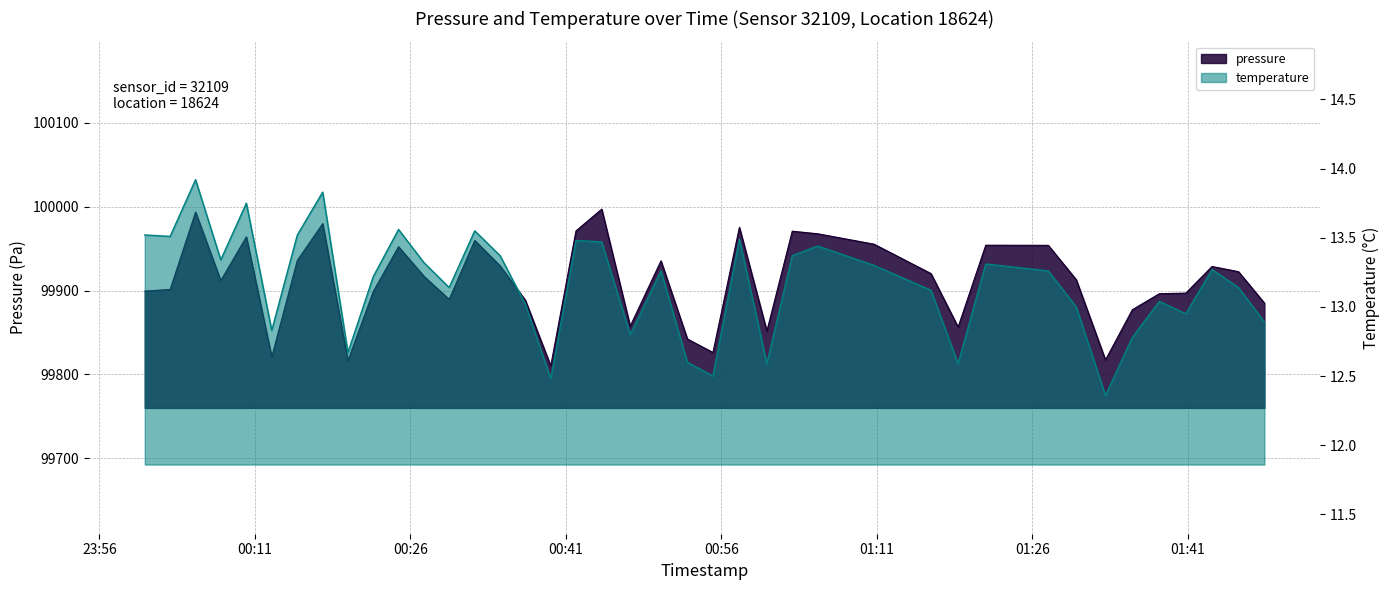

Reading right to left, list all the values displayed in this chart.

pressure: 2022-10-24T01:48:24=99885.1	2022-10-24T01:45:54=99922.6	2022-10-24T01:43:21=99928.7	2022-10-24T01:40:49=99897.0	2022-10-24T01:38:16=99896.2	2022-10-24T01:35:40=99877.2	2022-10-24T01:33:04=99817.3	2022-10-24T01:30:15=99912.9	2022-10-24T01:27:33=99953.9	2022-10-24T01:21:31=99954.1	2022-10-24T01:18:51=99856.5	2022-10-24T01:16:14=99920.3	2022-10-24T01:10:44=99955.3	2022-10-24T01:05:18=99967.7	2022-10-24T01:02:51=99970.8	2022-10-24T01:00:24=99851.7	2022-10-24T00:57:45=99975.4	2022-10-24T00:55:12=99826.2	2022-10-24T00:52:44=99842.2	2022-10-24T00:50:11=99935.4	2022-10-24T00:47:13=99857.6	2022-10-24T00:44:28=99997.1	2022-10-24T00:41:59=99971.1	2022-10-24T00:39:33=99810.2	2022-10-24T00:37:06=99888.5	2022-10-24T00:34:40=99929.5	2022-10-24T00:32:13=99959.8	2022-10-24T00:29:45=99889.5	2022-10-24T00:27:19=99917.1	2022-10-24T00:24:52=99952.3	2022-10-24T00:22:26=99899.1	2022-10-24T00:19:59=99816.5	2022-10-24T00:17:33=99979.8	2022-10-24T00:15:06=99935.9	2022-10-24T00:12:38=99820.9	2022-10-24T00:10:11=99964.1	2022-10-24T00:07:43=99911.9	2022-10-24T00:05:17=99993.6	2022-10-24T00:02:50=99901.4	2022-10-24T00:00:23=99899.4
temperature: 2022-10-24T01:48:24=12.9	2022-10-24T01:45:54=13.1	2022-10-24T01:43:21=13.3	2022-10-24T01:40:49=12.9	2022-10-24T01:38:16=13.0	2022-10-24T01:35:40=12.8	2022-10-24T01:33:04=12.4	2022-10-24T01:30:15=13.0	2022-10-24T01:27:33=13.3	2022-10-24T01:21:31=13.3	2022-10-24T01:18:51=12.6	2022-10-24T01:16:14=13.1	2022-10-24T01:10:44=13.3	2022-10-24T01:05:18=13.4	2022-10-24T01:02:51=13.4	2022-10-24T01:00:24=12.6	2022-10-24T00:57:45=13.5	2022-10-24T00:55:12=12.5	2022-10-24T00:52:44=12.6	2022-10-24T00:50:11=13.3	2022-10-24T00:47:13=12.8	2022-10-24T00:44:28=13.5	2022-10-24T00:41:59=13.5	2022-10-24T00:39:33=12.5	2022-10-24T00:37:06=13.0	2022-10-24T00:34:40=13.4	2022-10-24T00:32:13=13.6	2022-10-24T00:29:45=13.1	2022-10-24T00:27:19=13.3	2022-10-24T00:24:52=13.6	2022-10-24T00:22:26=13.2	2022-10-24T00:19:59=12.7	2022-10-24T00:17:33=13.8	2022-10-24T00:15:06=13.5	2022-10-24T00:12:38=12.8	2022-10-24T00:10:11=13.8	2022-10-24T00:07:43=13.3	2022-10-24T00:05:17=13.9	2022-10-24T00:02:50=13.5	2022-10-24T00:00:23=13.5